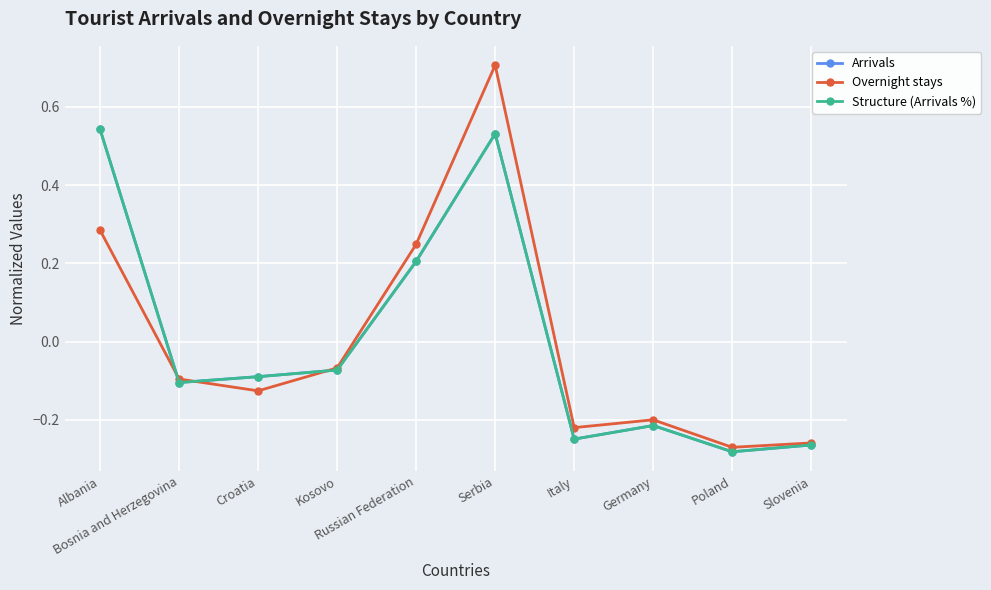

After their last crossing, which series has the higher values: Arrivals or Structure (Arrivals %)?

Structure (Arrivals %)